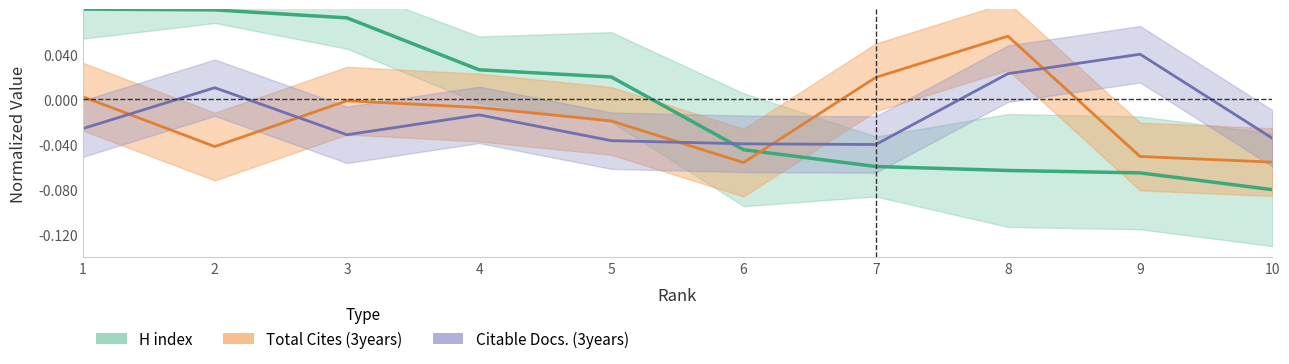

How many interior local valleys does the Citable Docs. (3years) series have?

2